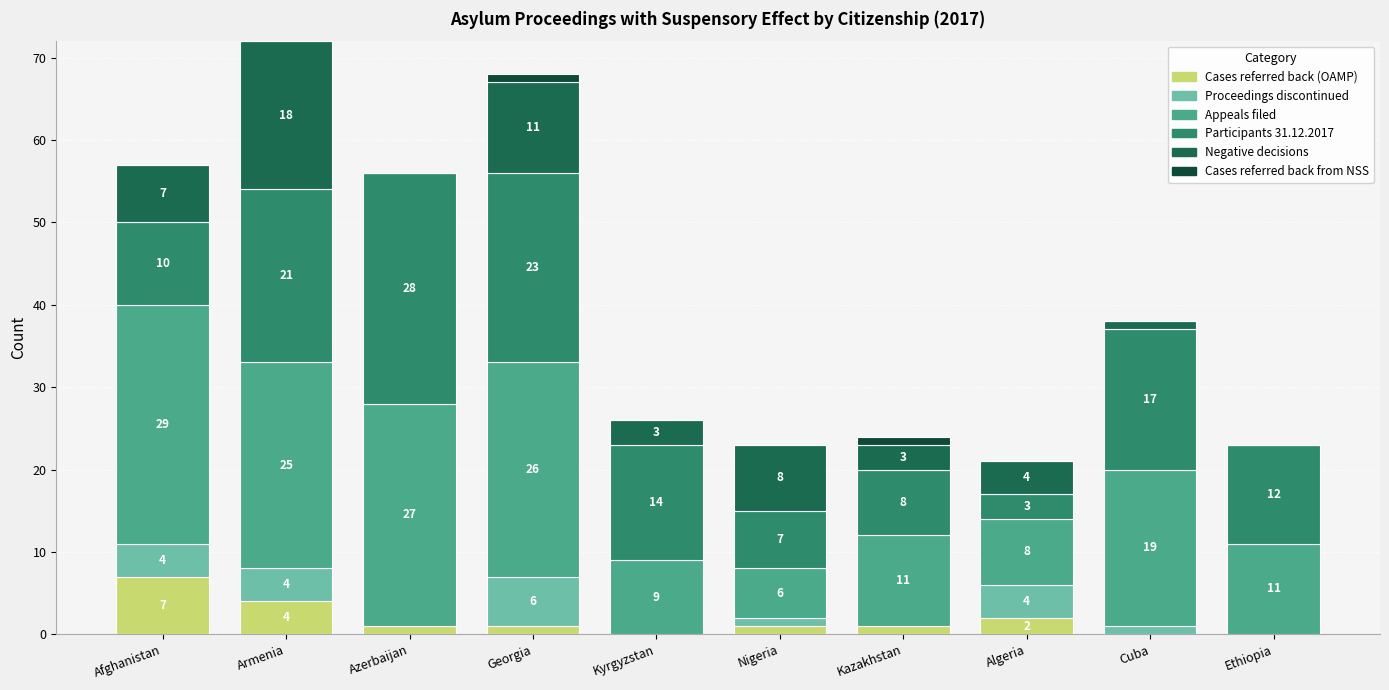

Reading left to right, what are the values for Cases referred back (OAMP)?

Afghanistan=7	Armenia=4	Azerbaijan=1	Georgia=1	Kyrgyzstan=0	Nigeria=1	Kazakhstan=1	Algeria=2	Cuba=0	Ethiopia=0